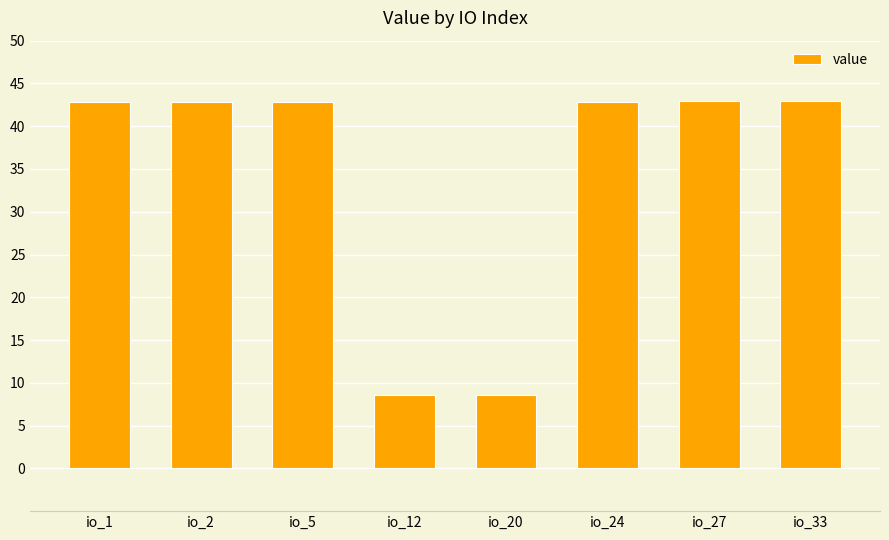

The chart shows a value of 42.9 at io_2. True or false?

True